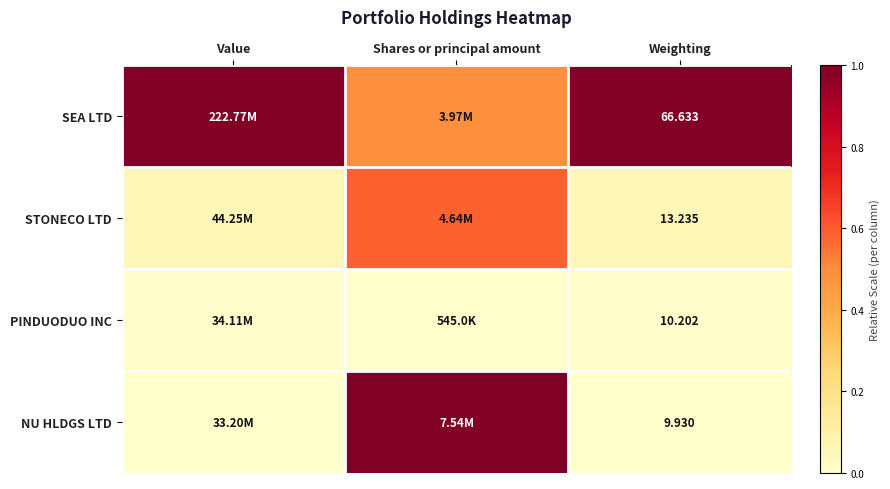

At which label is STONECO LTD closest to 0?

Weighting